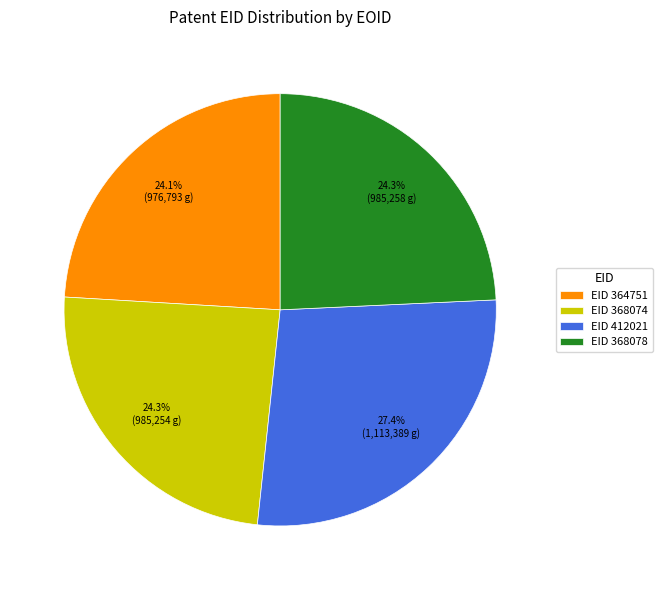

How many slices are in this pie chart?

4